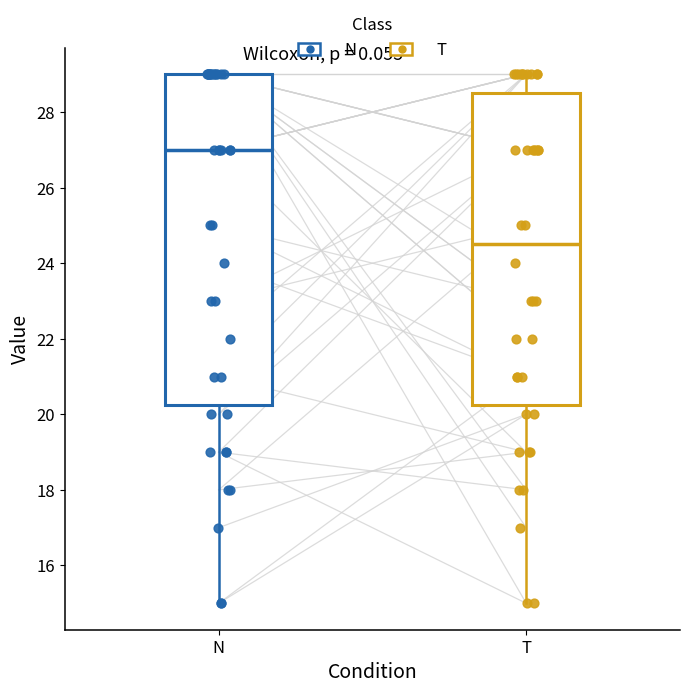

Where is the lower edge of the box for T on the y-axis? The values are not printed on the chart, so give them approximately, as read against the axis.

20.2